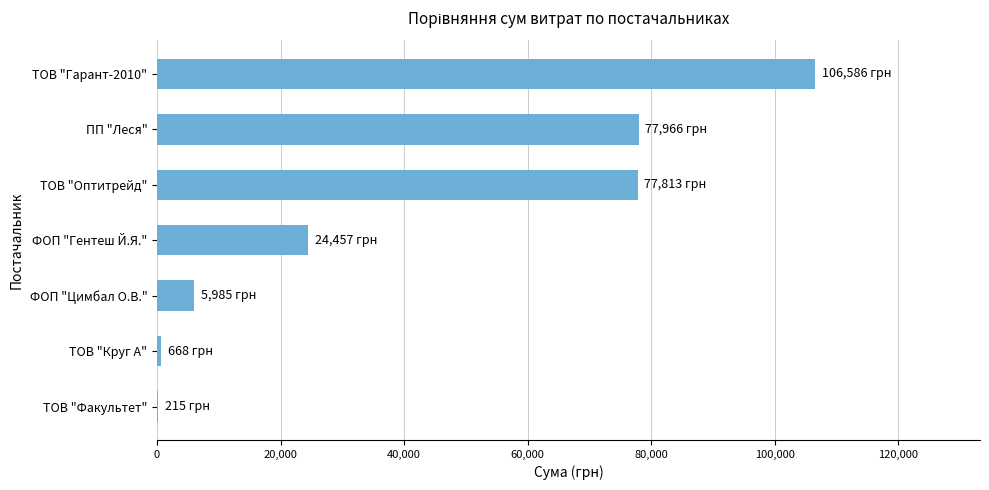

Where is the data nearest to the value 53400?

ТОВ "Оптитрейд"